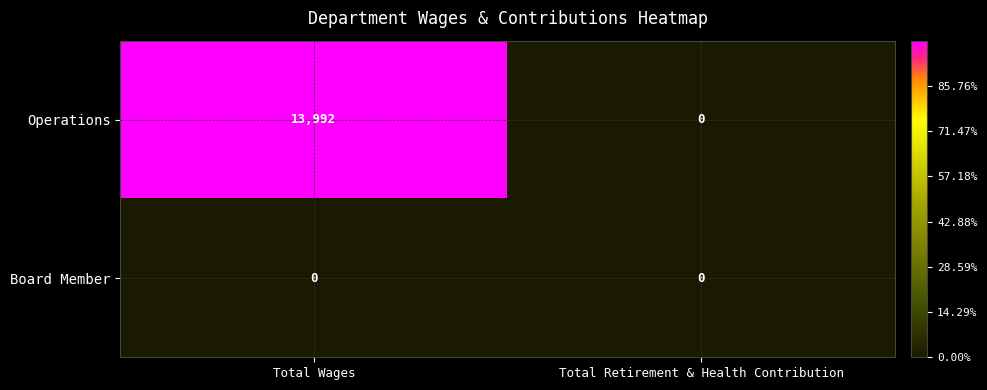

Which series changed the most between Total Wages and Total Retirement & Health Contribution?

Operations